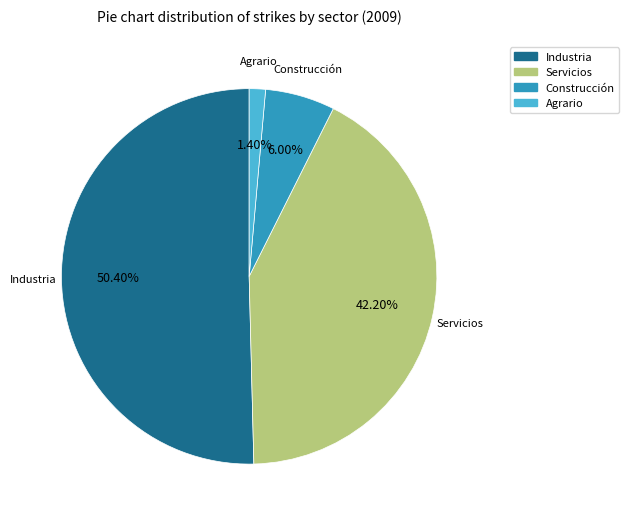

To the nearest percent, what is the difference between the Servicios and Construcción slice percentages?

36%